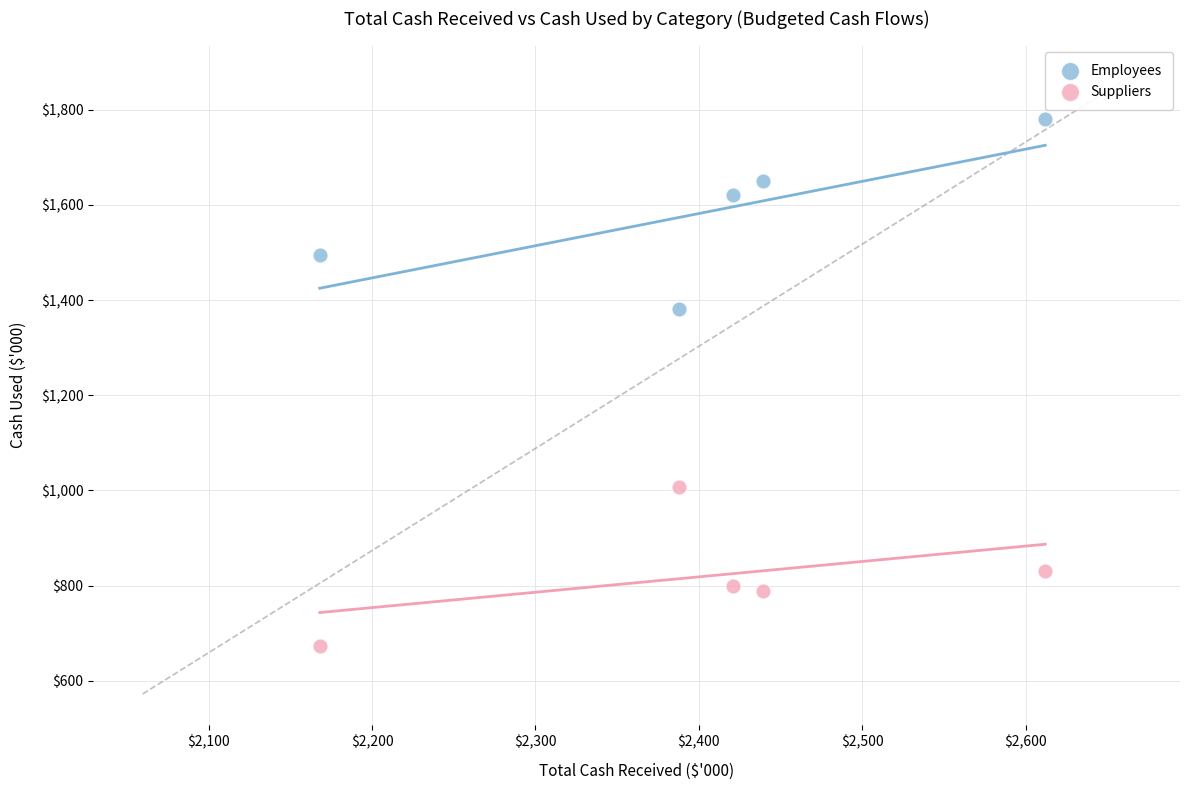

Which series reaches the minimum Y coordinate?

Suppliers